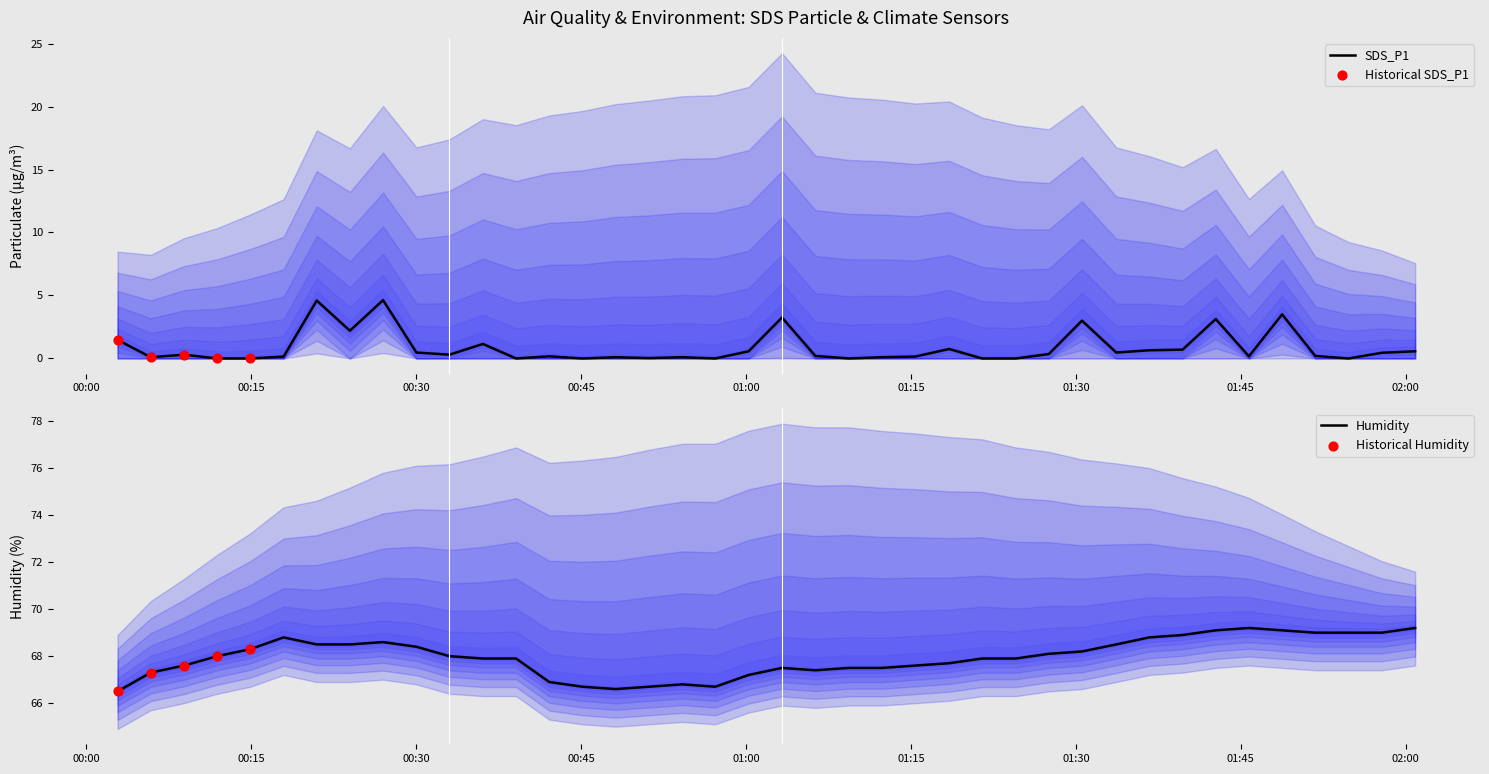

What are all the series names shown in the legend?

SDS_P1, Humidity